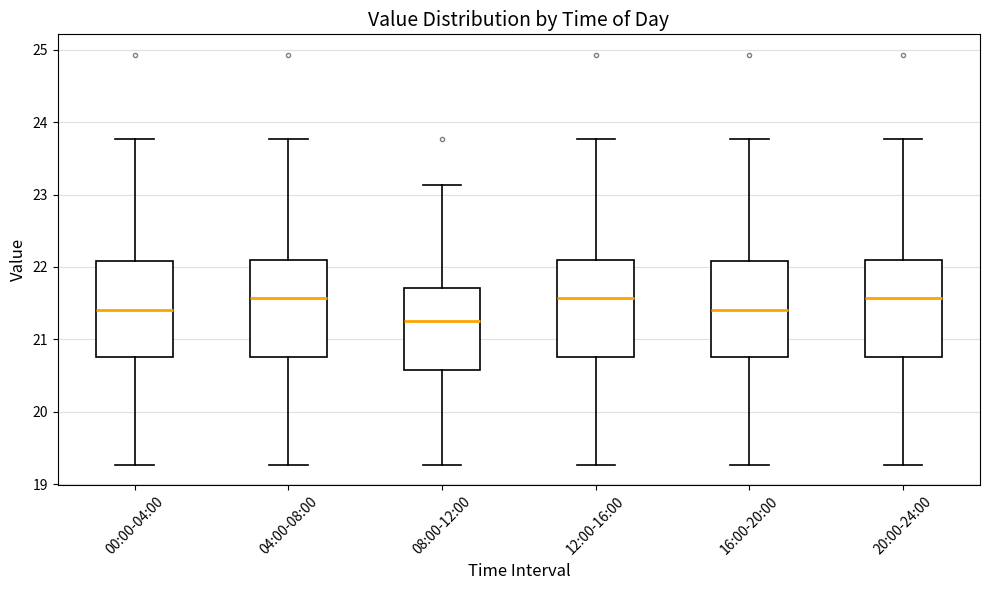

Reading left to right, read every box against the y-axis: the position of its median line, the range the box covers, and the ends of its whiskers. The values are not printed on the chart, so give them approximately, as read against the axis.

00:00-04:00: median 21.4, box 20.8 to 22.1, whiskers 19.3 to 23.8
04:00-08:00: median 21.6, box 20.8 to 22.1, whiskers 19.3 to 23.8
08:00-12:00: median 21.3, box 20.6 to 21.7, whiskers 19.3 to 23.1
12:00-16:00: median 21.6, box 20.8 to 22.1, whiskers 19.3 to 23.8
16:00-20:00: median 21.4, box 20.8 to 22.1, whiskers 19.3 to 23.8
20:00-24:00: median 21.6, box 20.8 to 22.1, whiskers 19.3 to 23.8